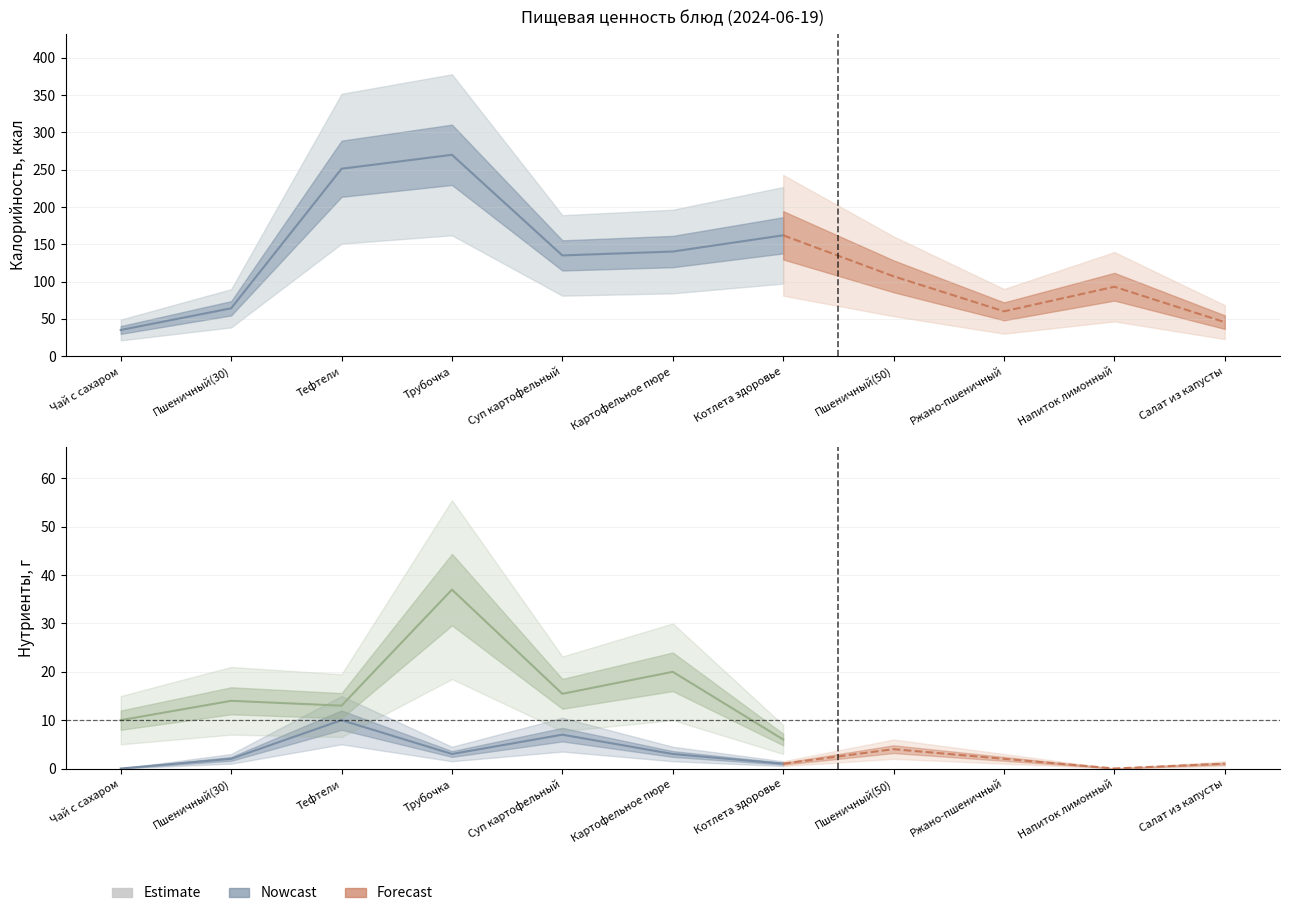

At which label does Жиры reach its peak?

Тефтели